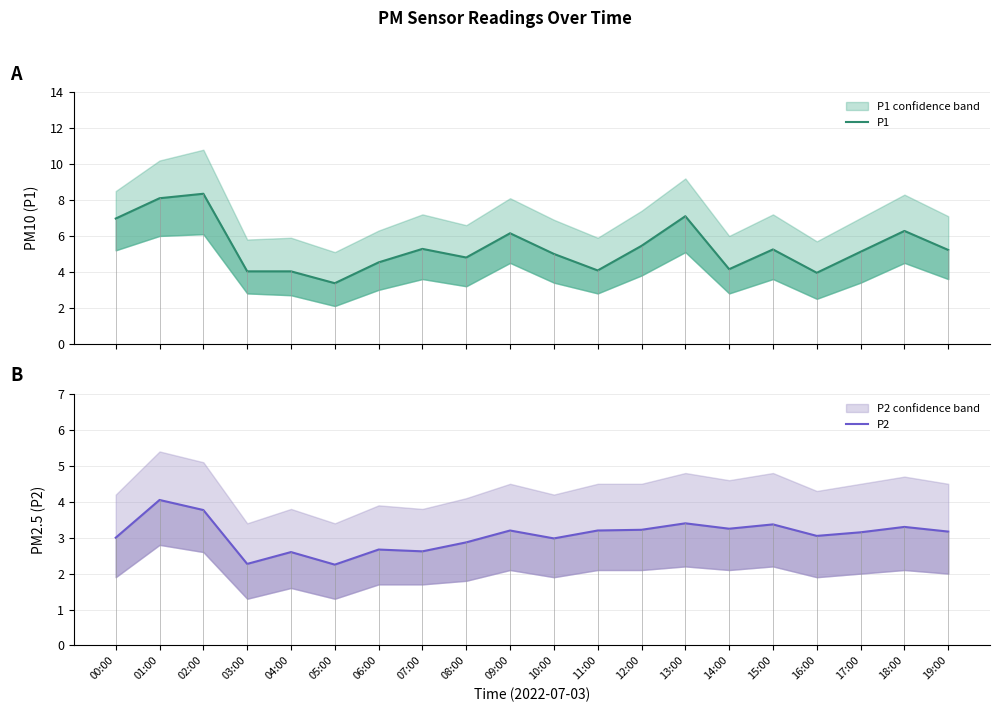

True or false: P2 and P1 intersect in this chart.

False